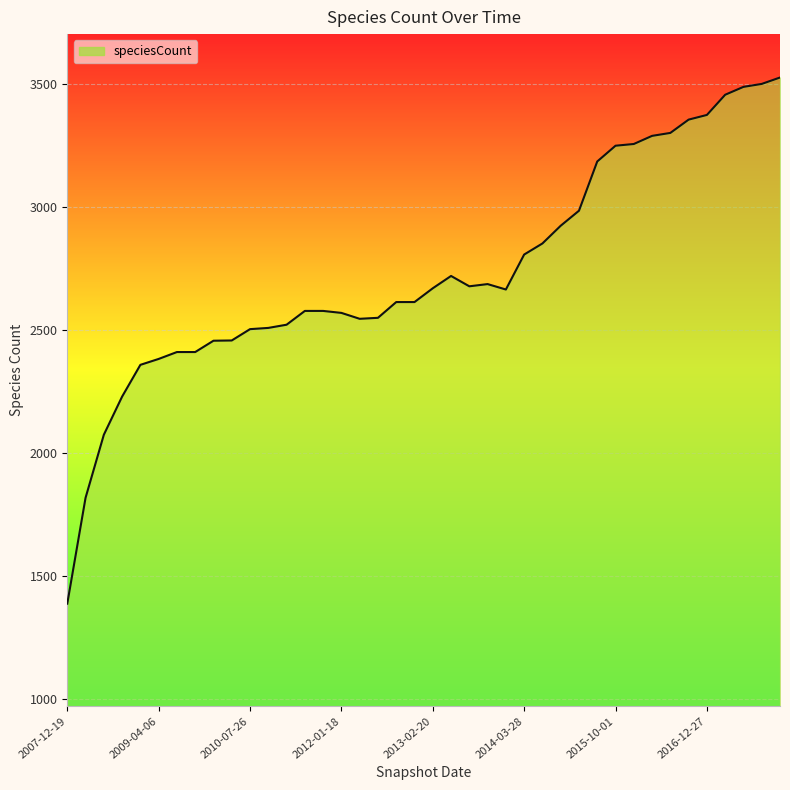

What is the average value?

2739